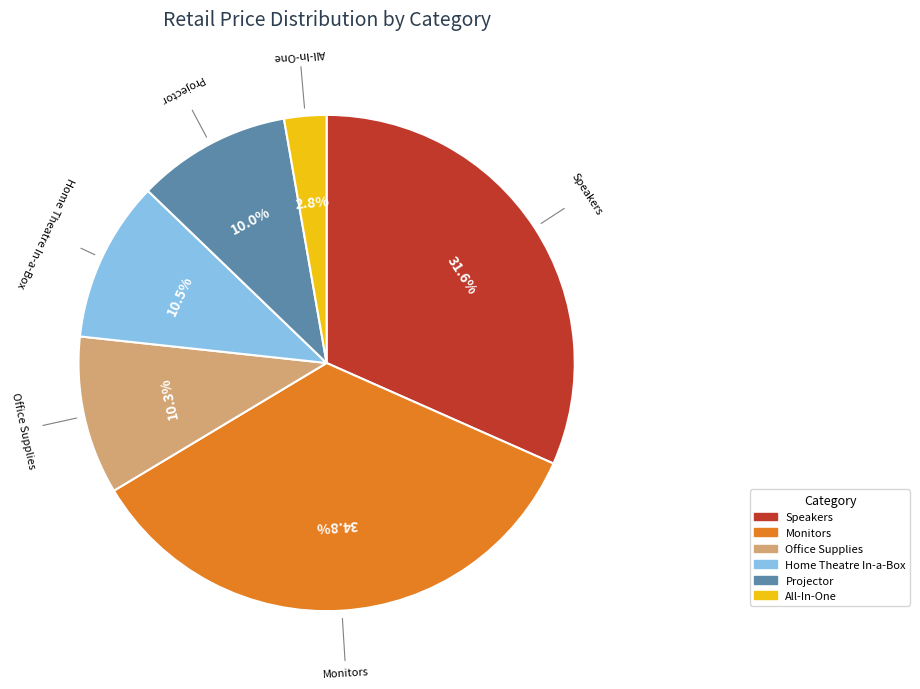

Is there any slice that represents more than half of the pie?

No